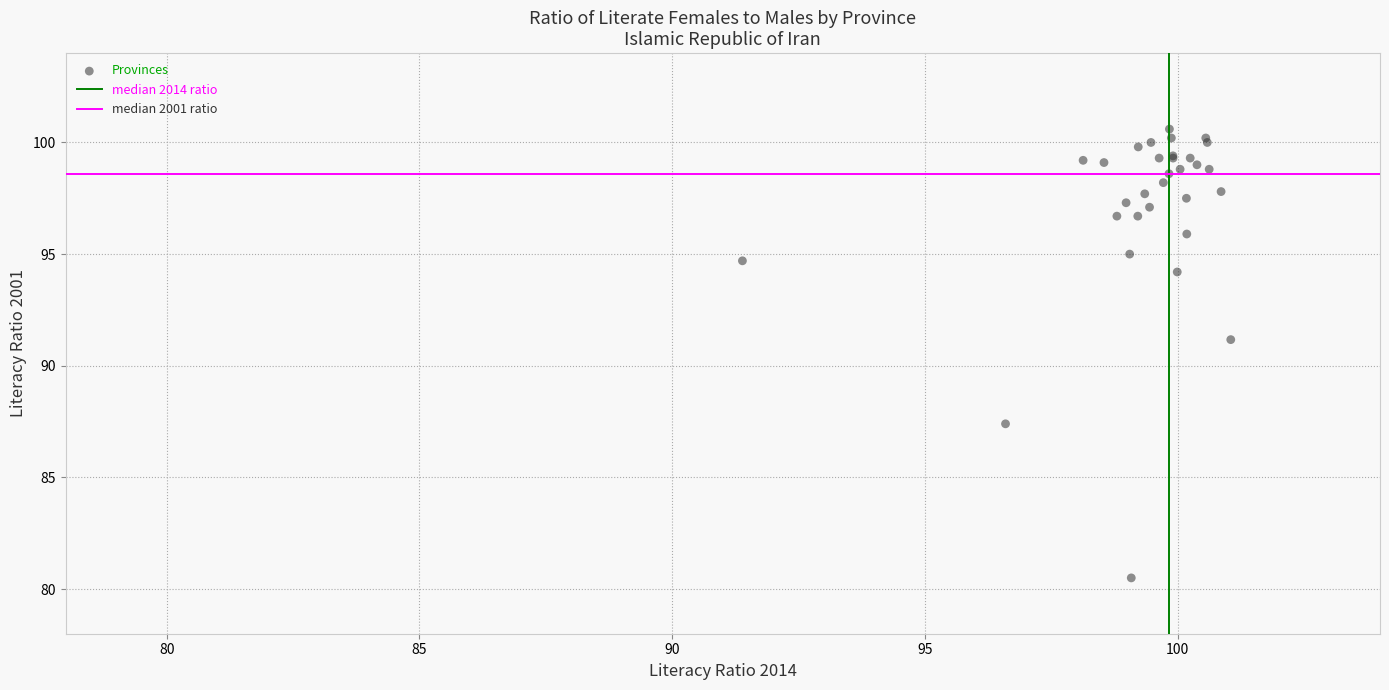

What Y value in the scatter plot is closest to 90?

91.2